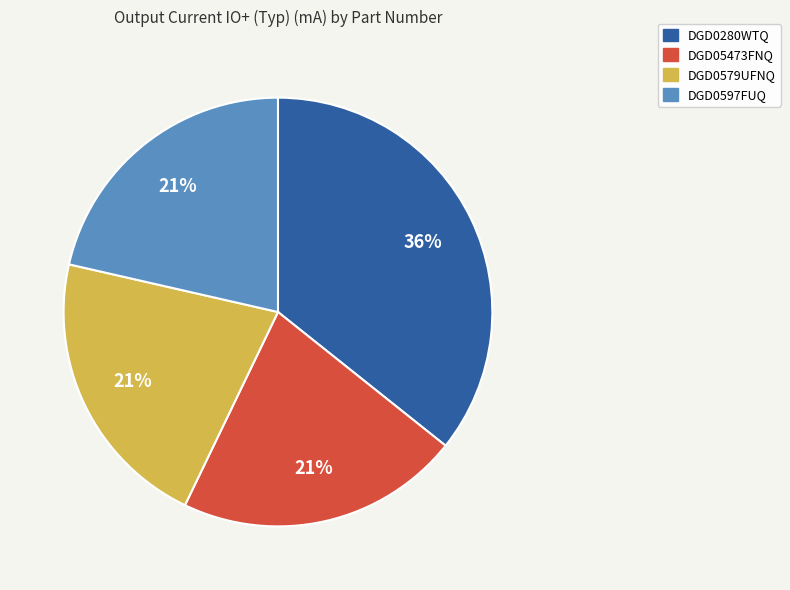

Between DGD05473FNQ and DGD0280WTQ, which is larger?

DGD0280WTQ